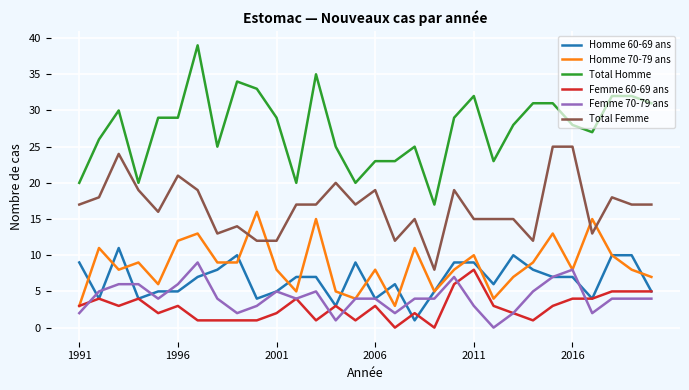

List the series in order of their peak value, highest first.

Total Homme, Total Femme, Homme 70-79 ans, Homme 60-69 ans, Femme 70-79 ans, Femme 60-69 ans